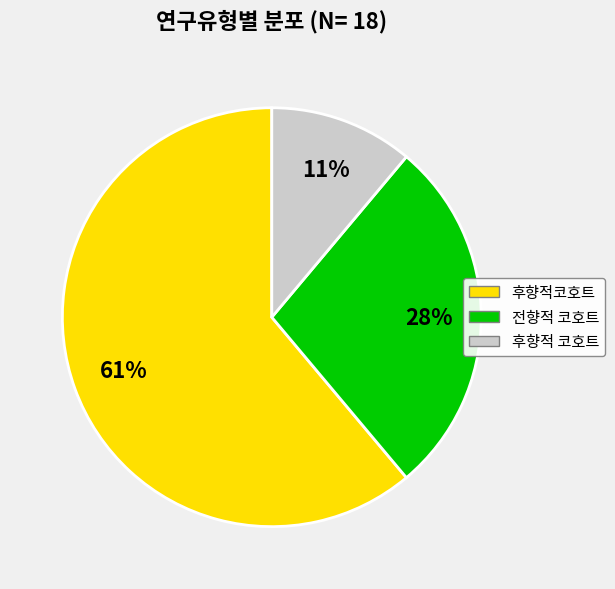

True or false: 후향적코호트 accounts for 61% of the total.

True